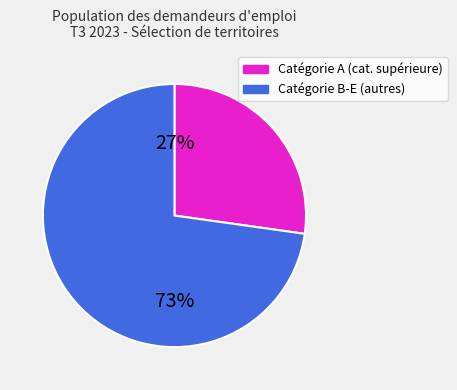

How many slices are in this pie chart?

2